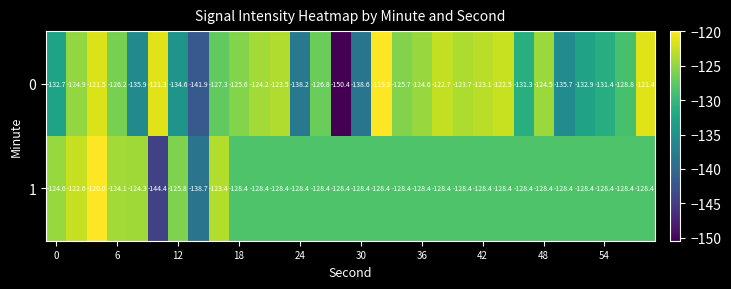

What is the lowest value of the 1 series?

-144.4